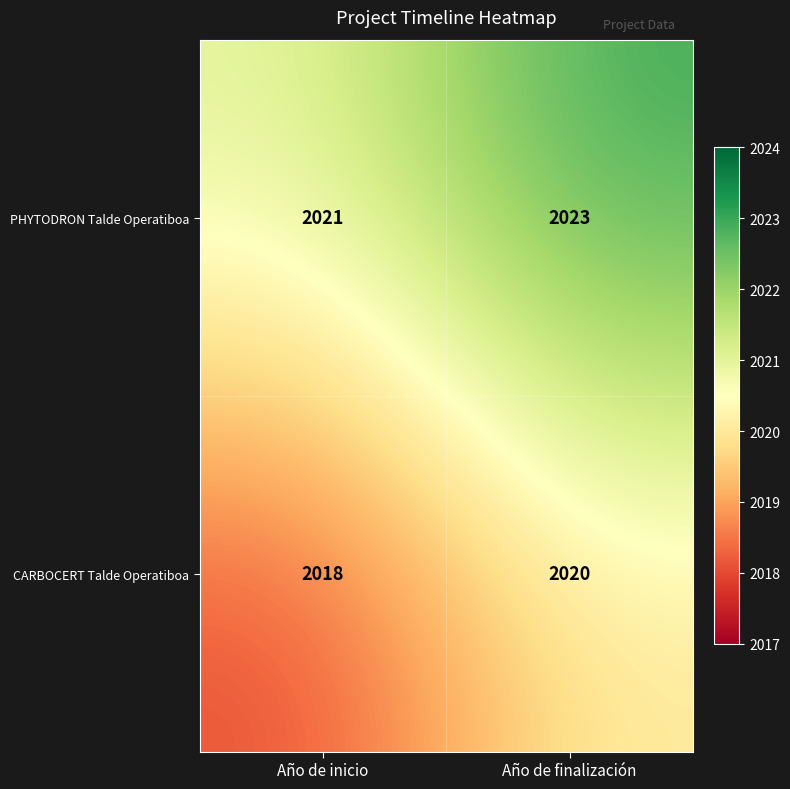

What is the total value across all series at Año de inicio?

4039